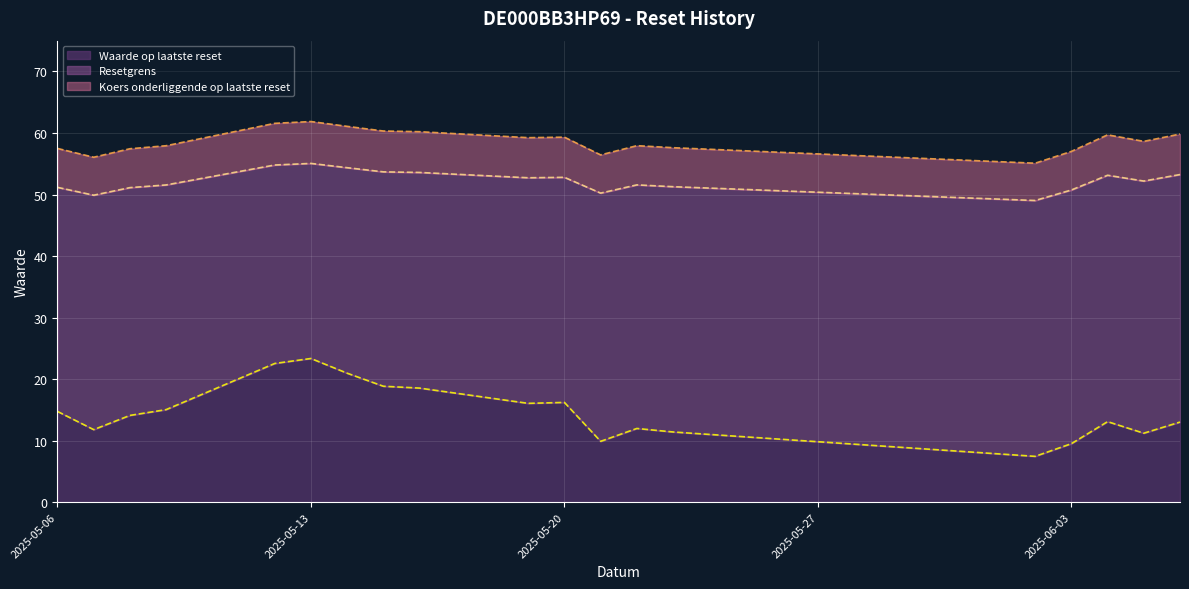

What is the maximum value for Waarde op laatste reset?

23.4